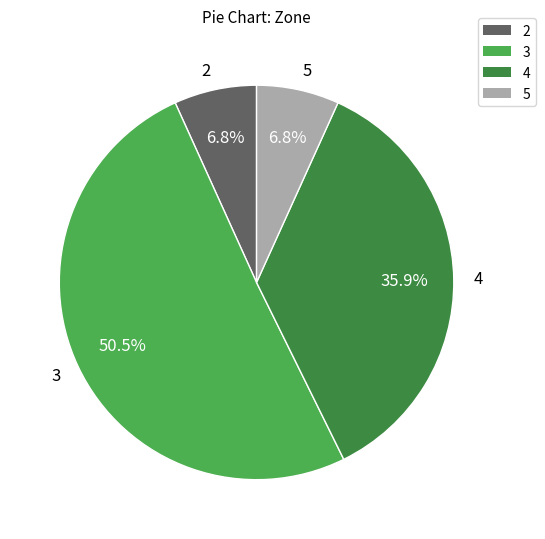

What percentage is the 2 slice, to the nearest percent?

7%